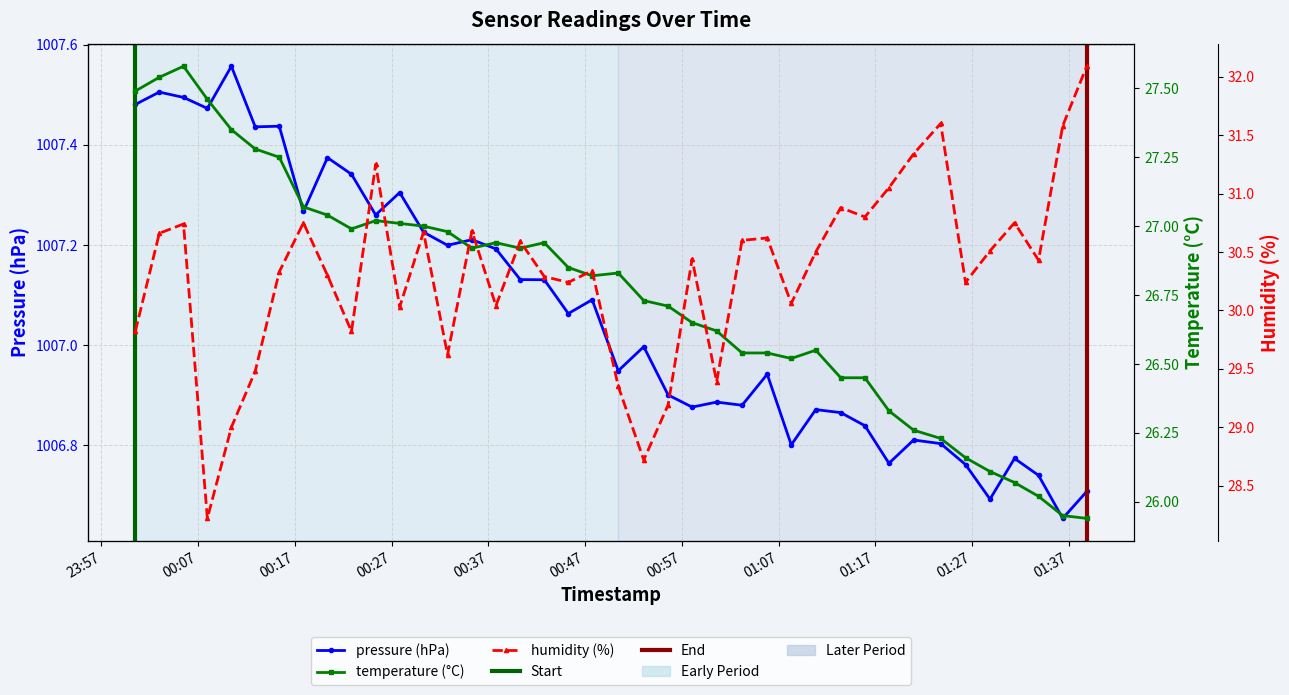

True or false: pressure has more than 1 points higher than both neighbors.

True